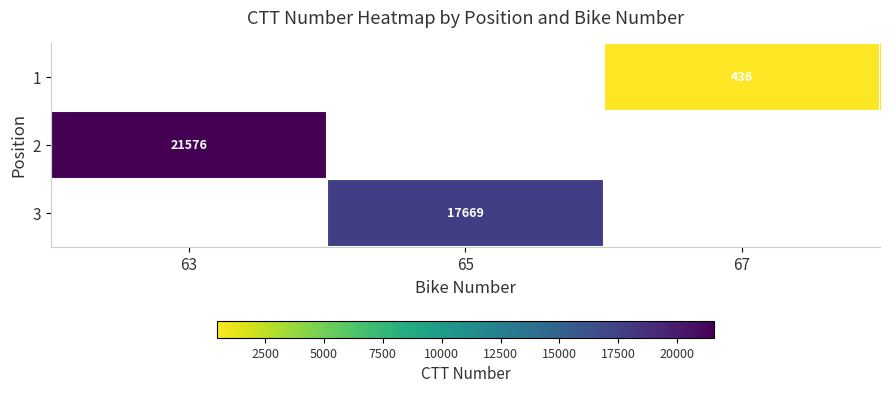

Which has a higher value, 65 or 63?

63